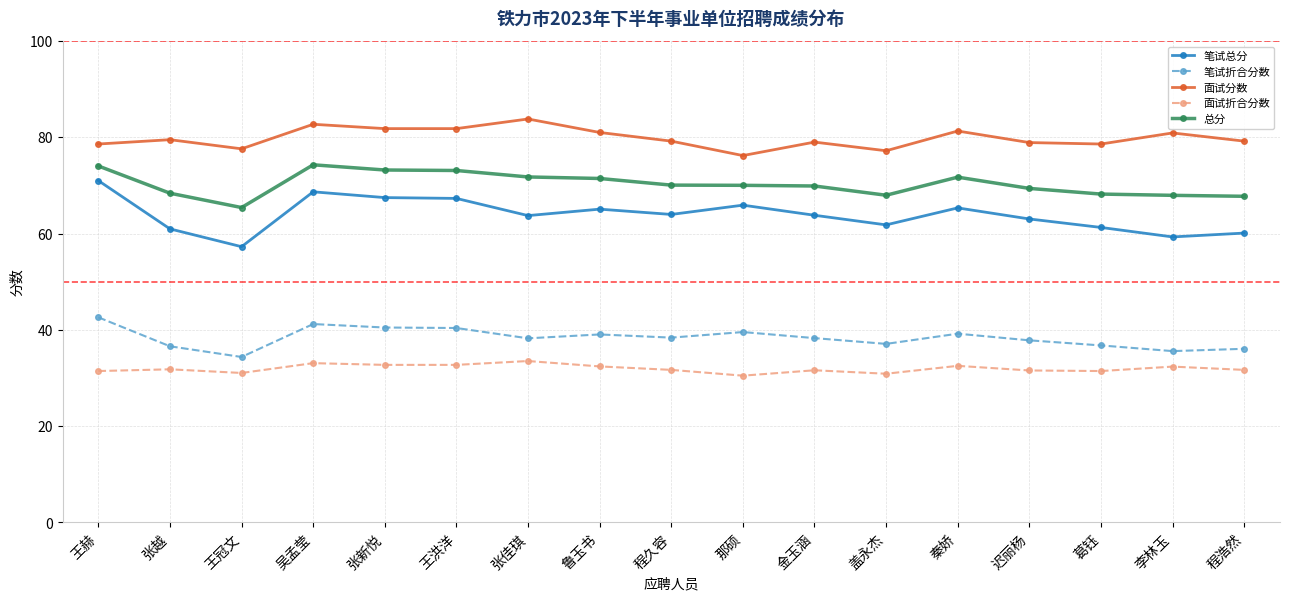

What is the average value of the 总分 series?

70.3